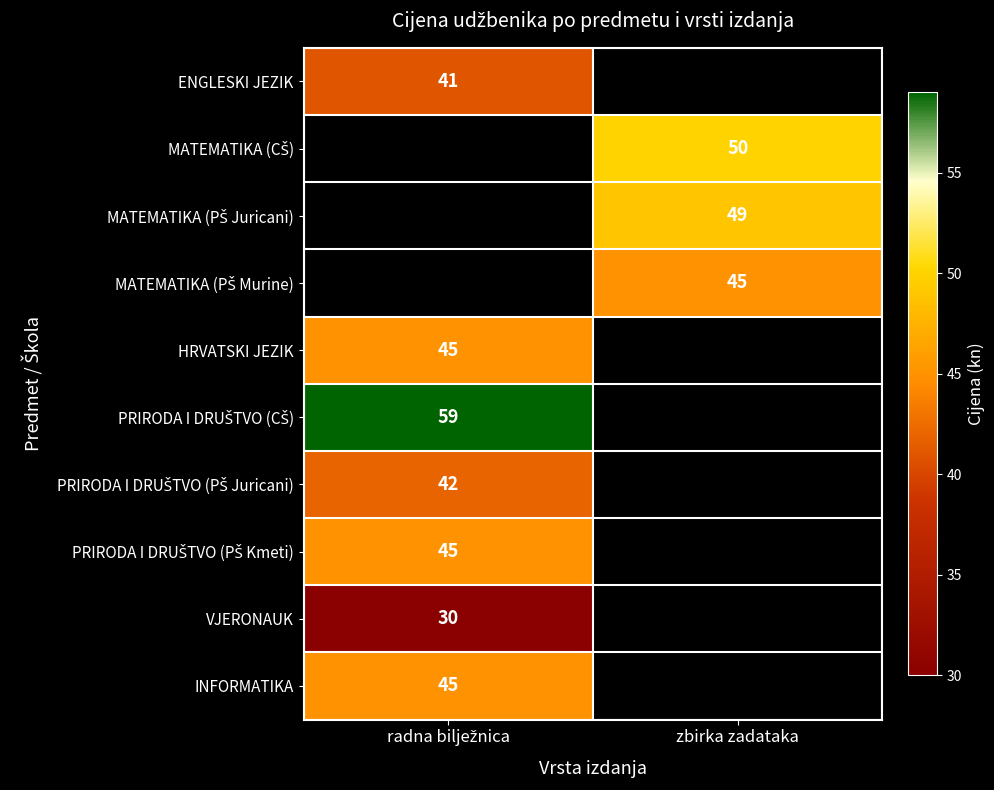

The INFORMATIKA series shows 45.0 at radna bilježnica. True or false?

True